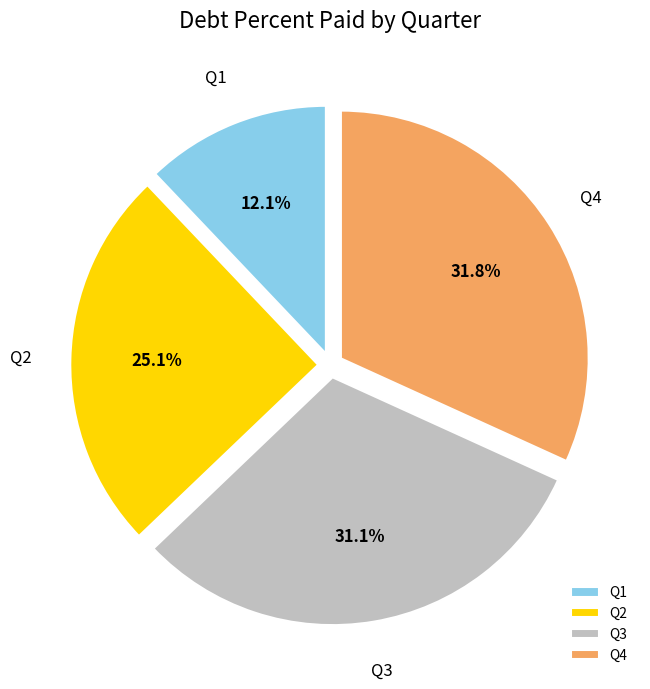

To the nearest percent, what is the difference between the largest and smallest slice percentages?

20%